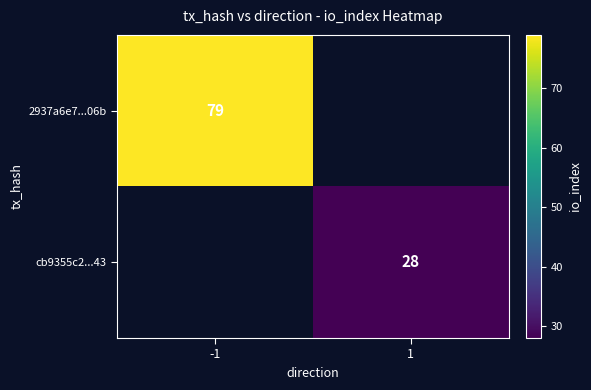

Is it true that cb9355c2...43 equals 28 at 1?

True